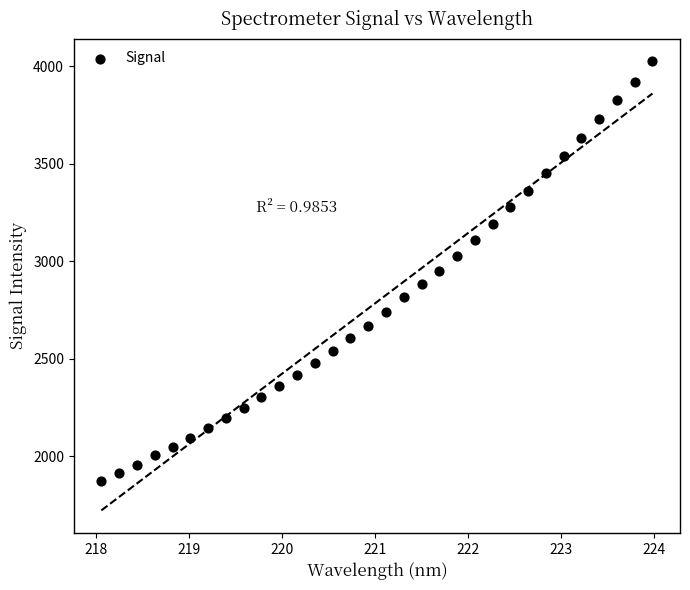

What is the range of Y values (max minus min)?

2152.5